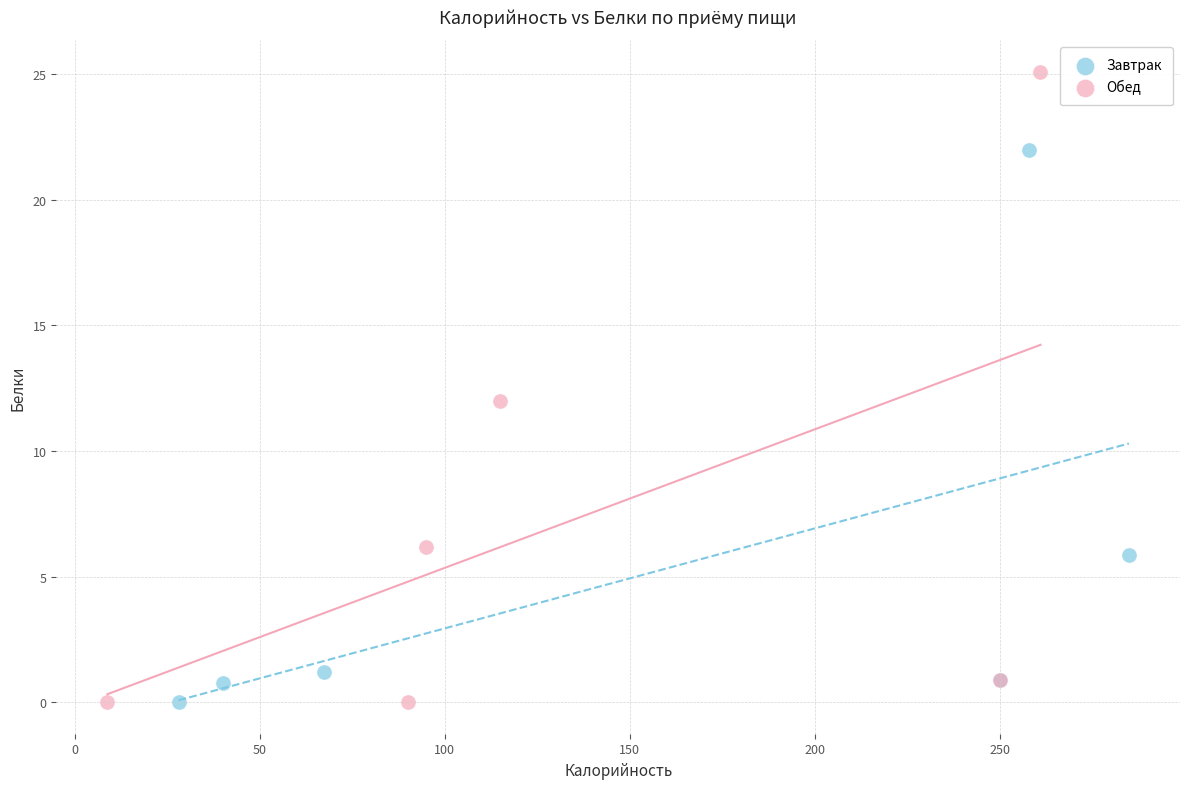

Which series reaches the maximum Y coordinate?

Обед